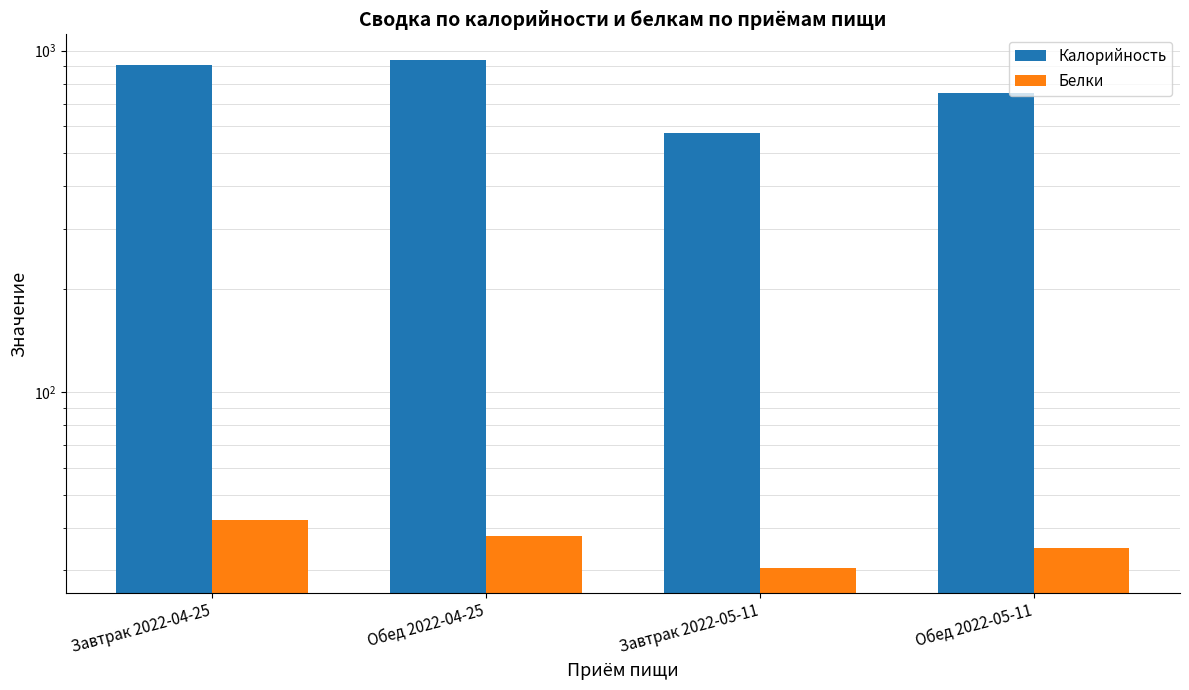

List the series in order of their overall mean, highest first.

Калорийность, Белки